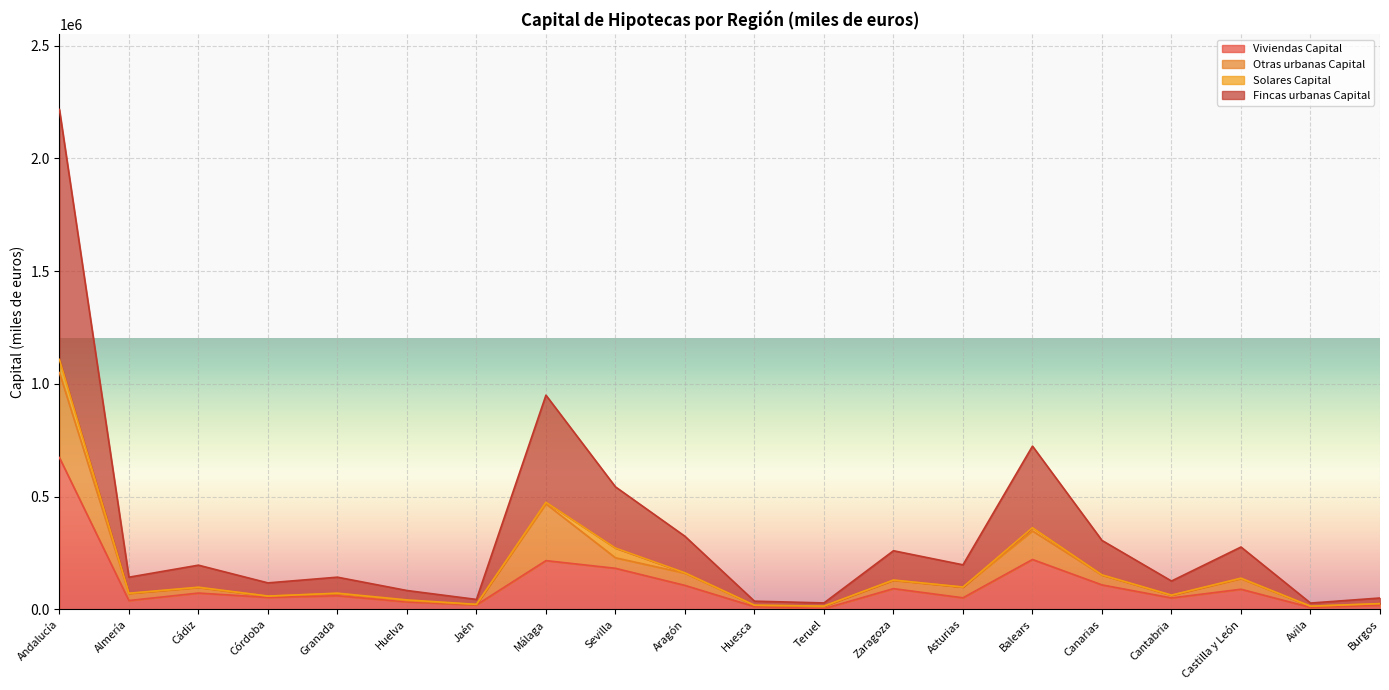

At which category is the sum across all series the highest?

Andalucía